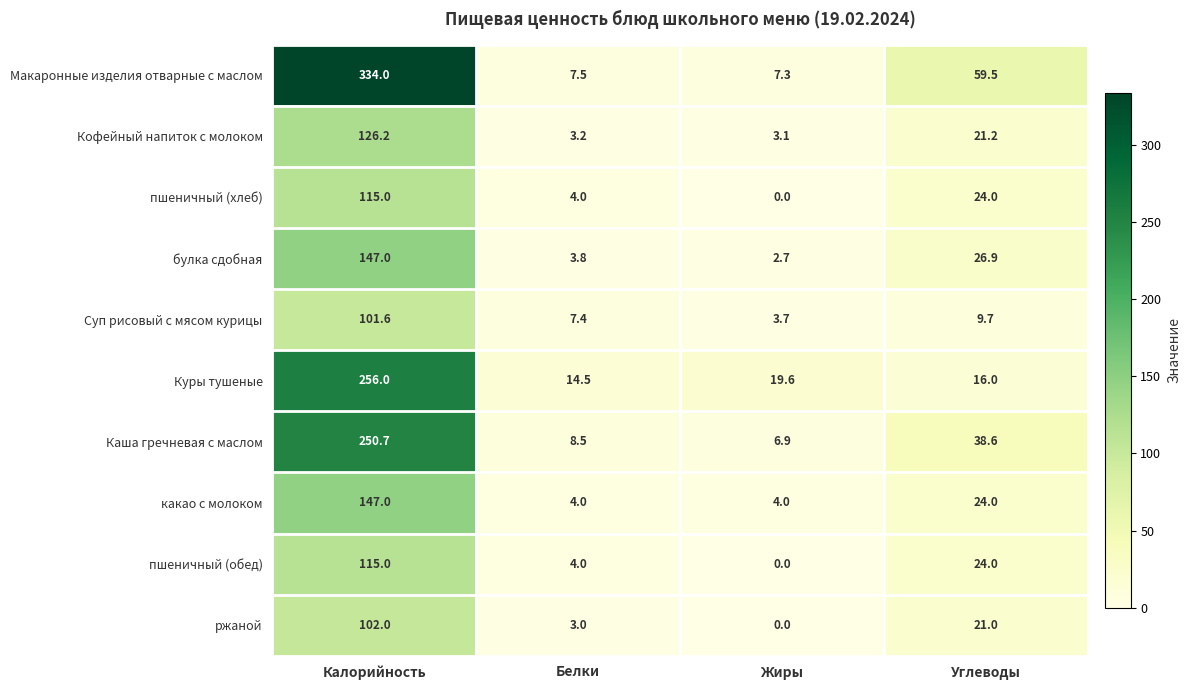

Which series has the largest total across all categories?

Макаронные изделия отварные с маслом